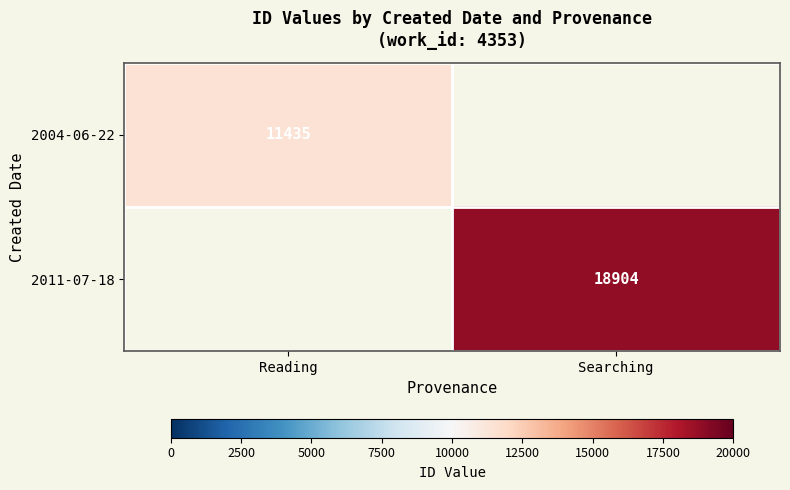

What is the greatest value displayed?

18904.0